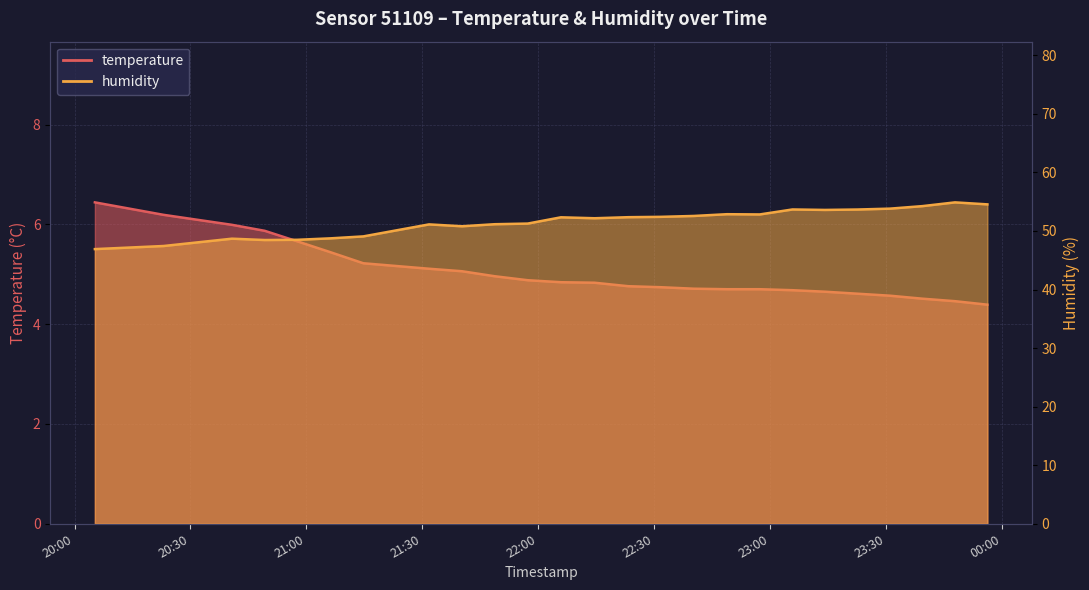

True or false: temperature and humidity cross at least once.

False